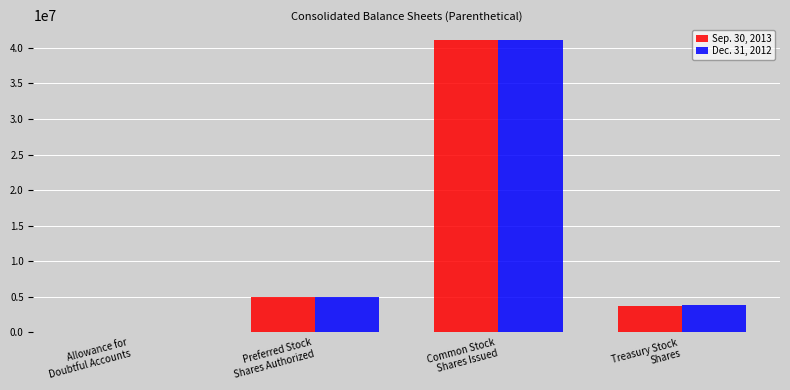

True or false: Dec. 31, 2012 has a value of 2477350 at Preferred Stock
Shares Authorized.

False